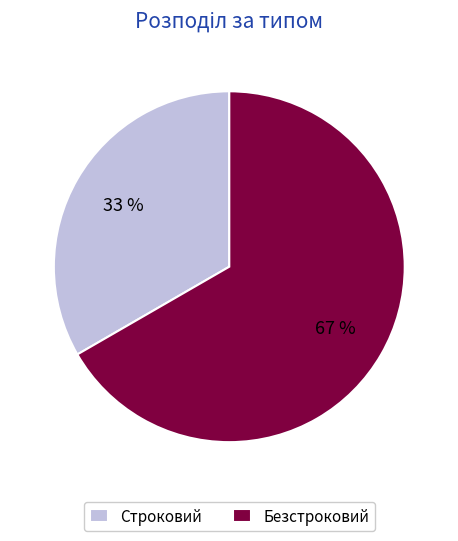

Is the sum of Безстроковий and Строковий greater than half?

Yes